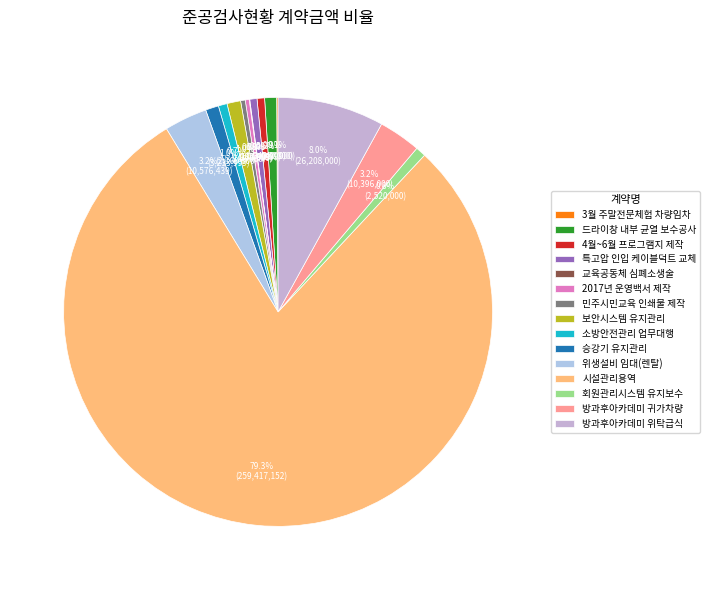

To the nearest percent, what is the average slice percentage?

7%